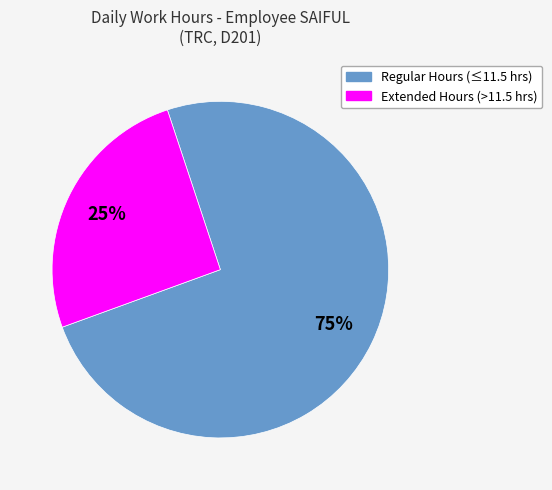

Does any single category account for the majority?

Yes